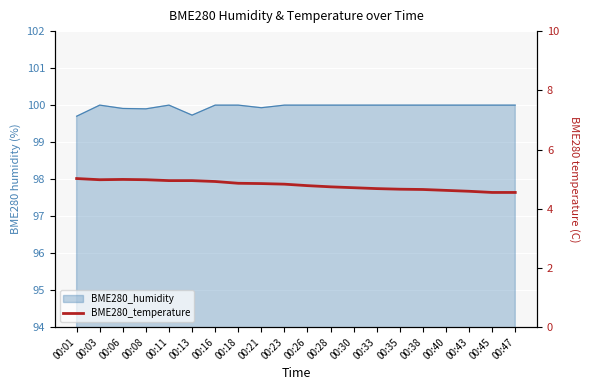

What is the approximate value at 00:35?

4.7